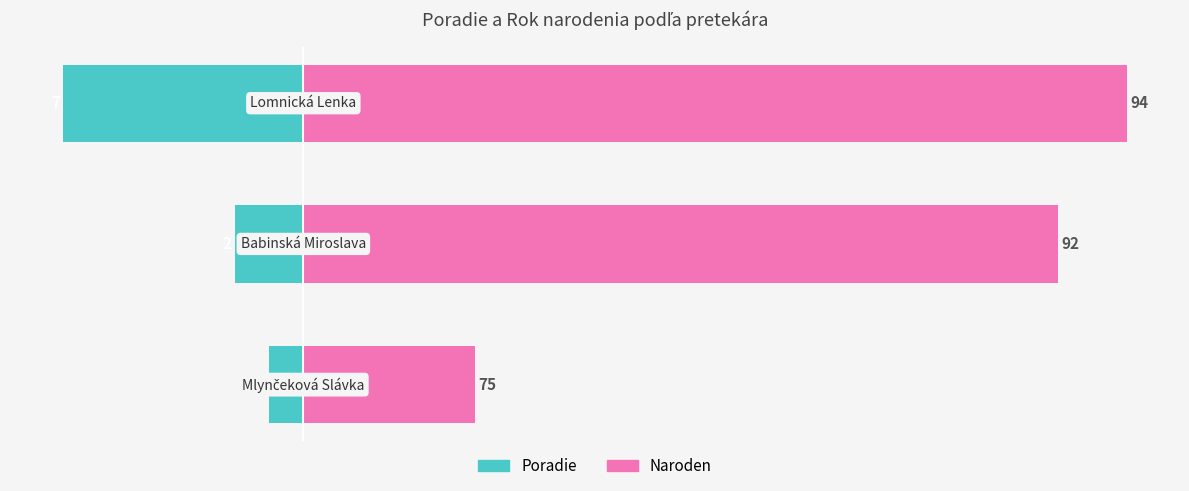

Which series has the largest range (max minus min)?

Naroden (mínus 70)